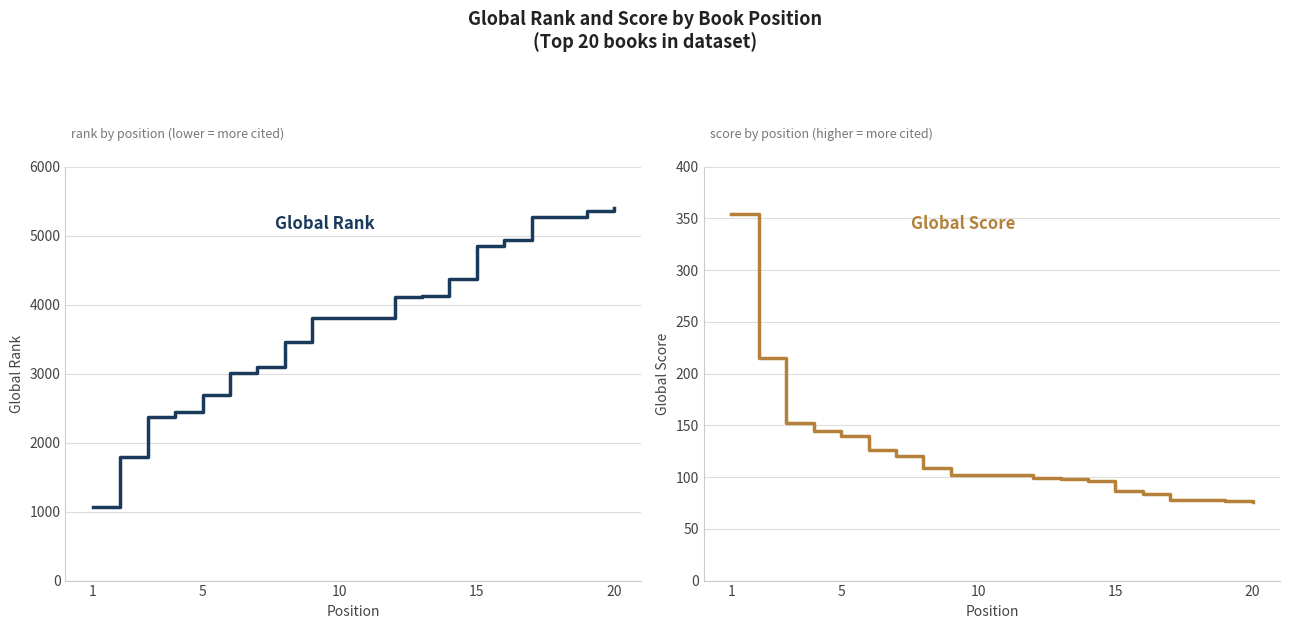

What are all the series names shown in the legend?

Global Rank, Global Score